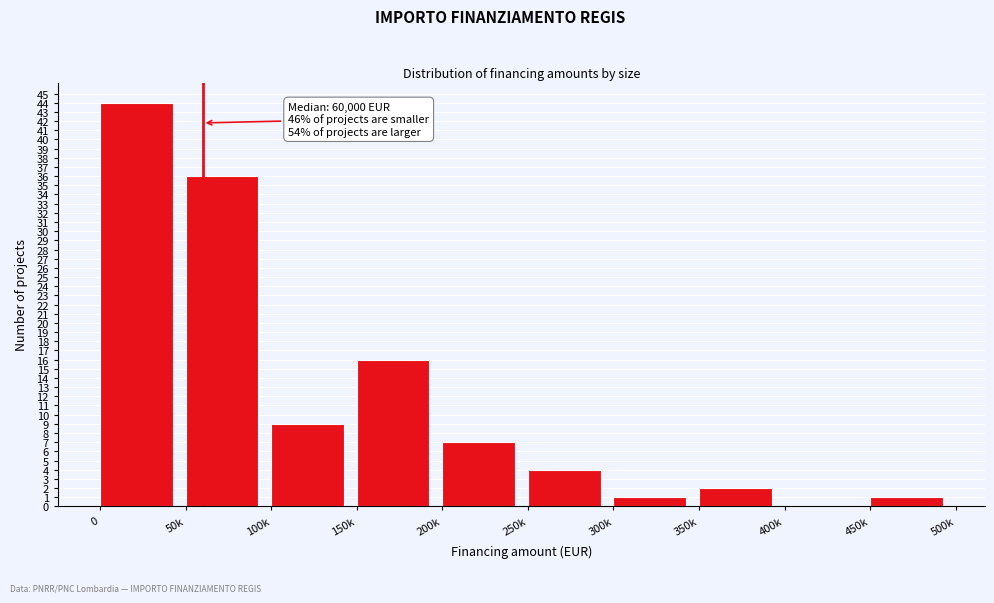

Reading left to right, list all the values displayed in this chart.

0=44	50k=36	100k=9	150k=16	200k=7	250k=4	300k=1	350k=2	400k=0	450k=1